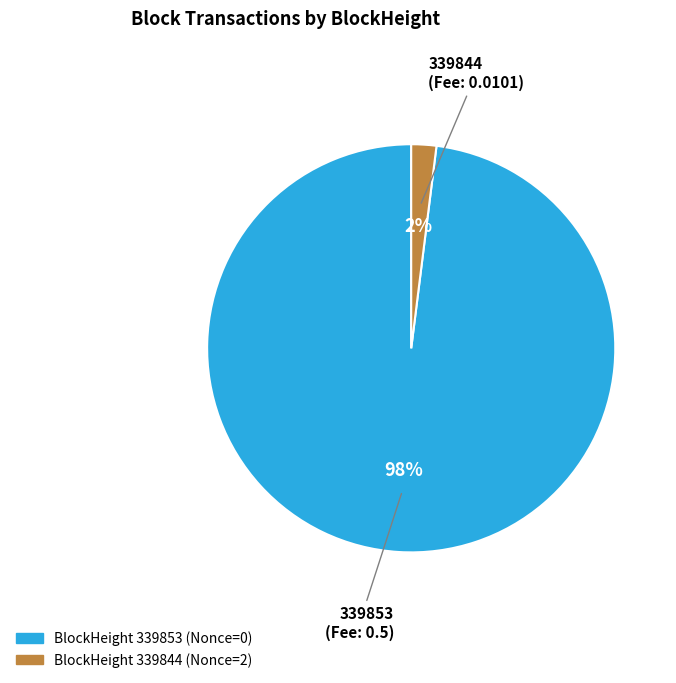

Is there any slice that represents more than half of the pie?

Yes